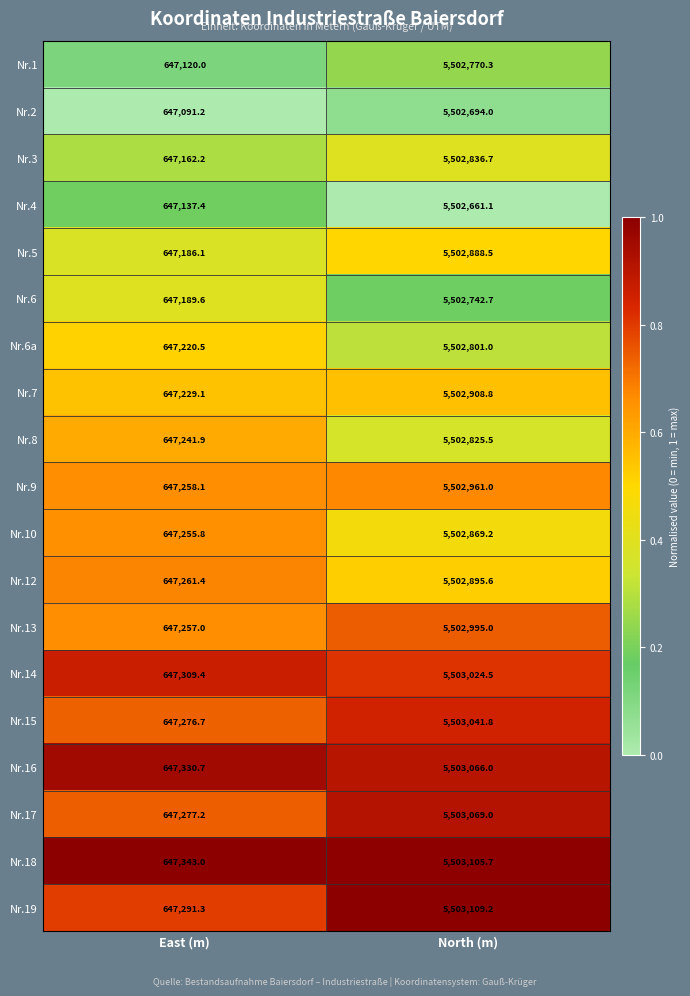

Which series changed the most between East (m) and North (m)?

Nr.19